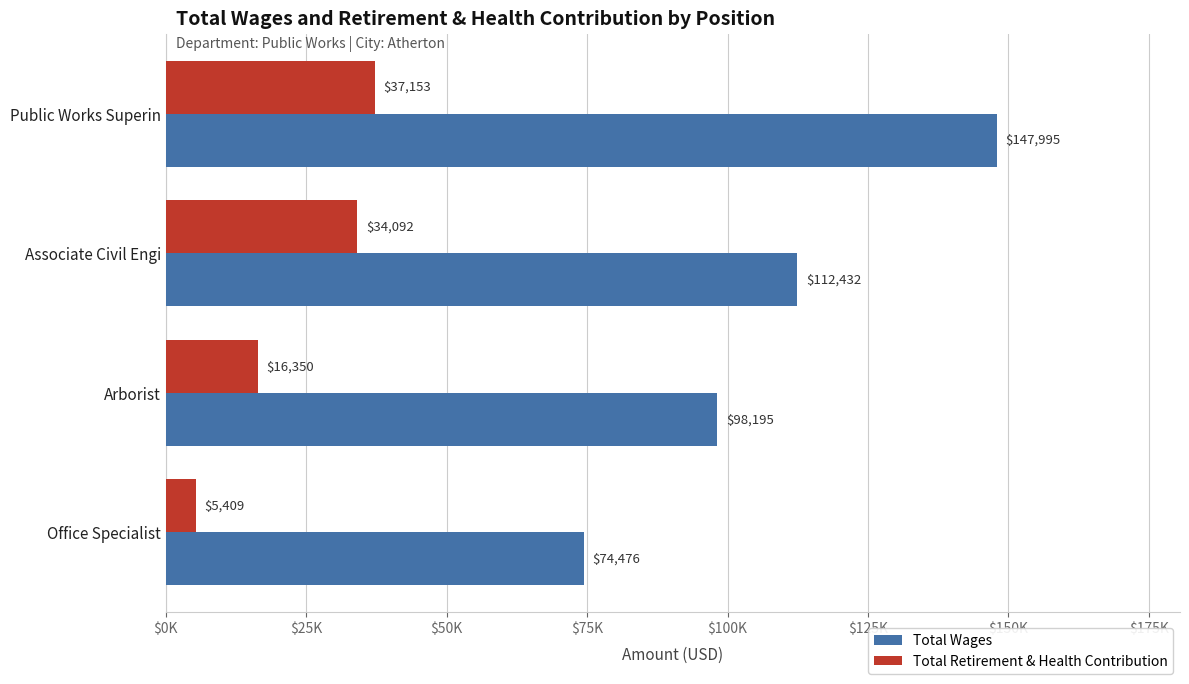

List the series in order of their overall mean, lowest first.

Total Retirement & Health Contribution, Total Wages